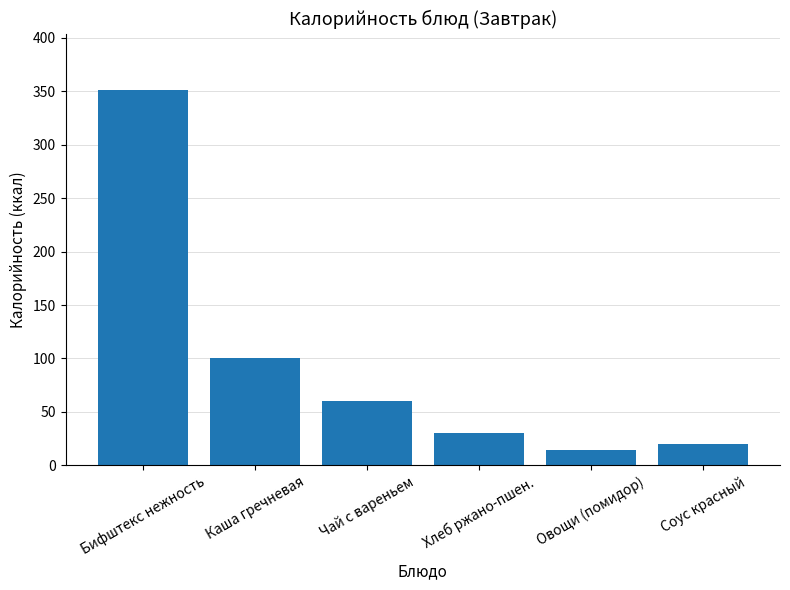

Approximately how many times larger is the value at Чай с вареньем compared to Бифштекс нежность?

0.2